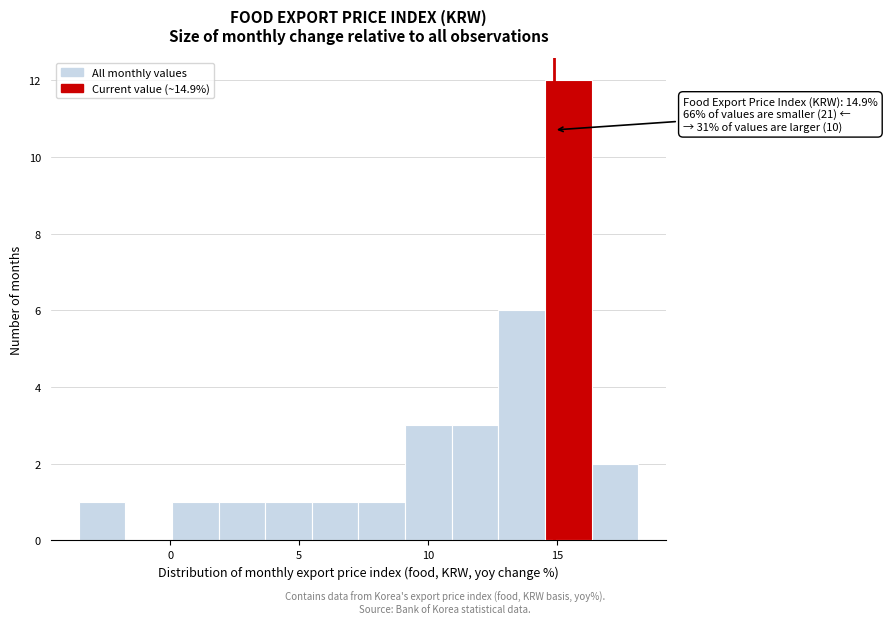

Read against the x-axis, roughly where is the centre of the tallest bar?

15.5